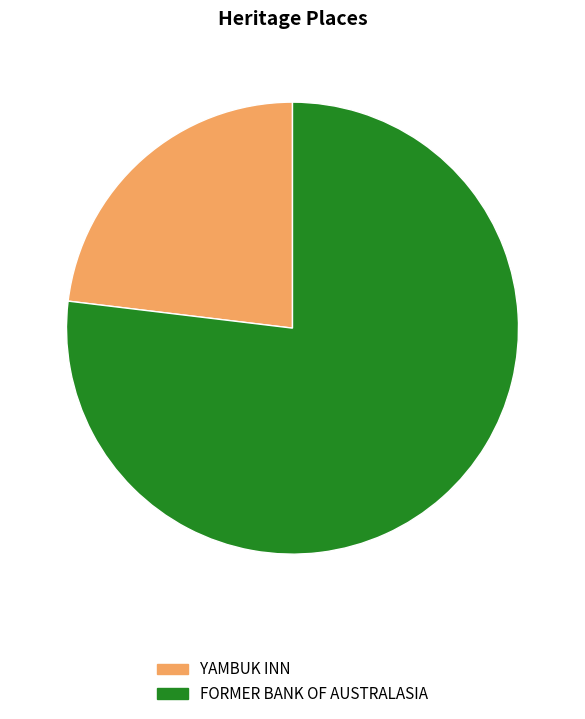

The YAMBUK INN slice represents 23% of the pie. True or false?

True